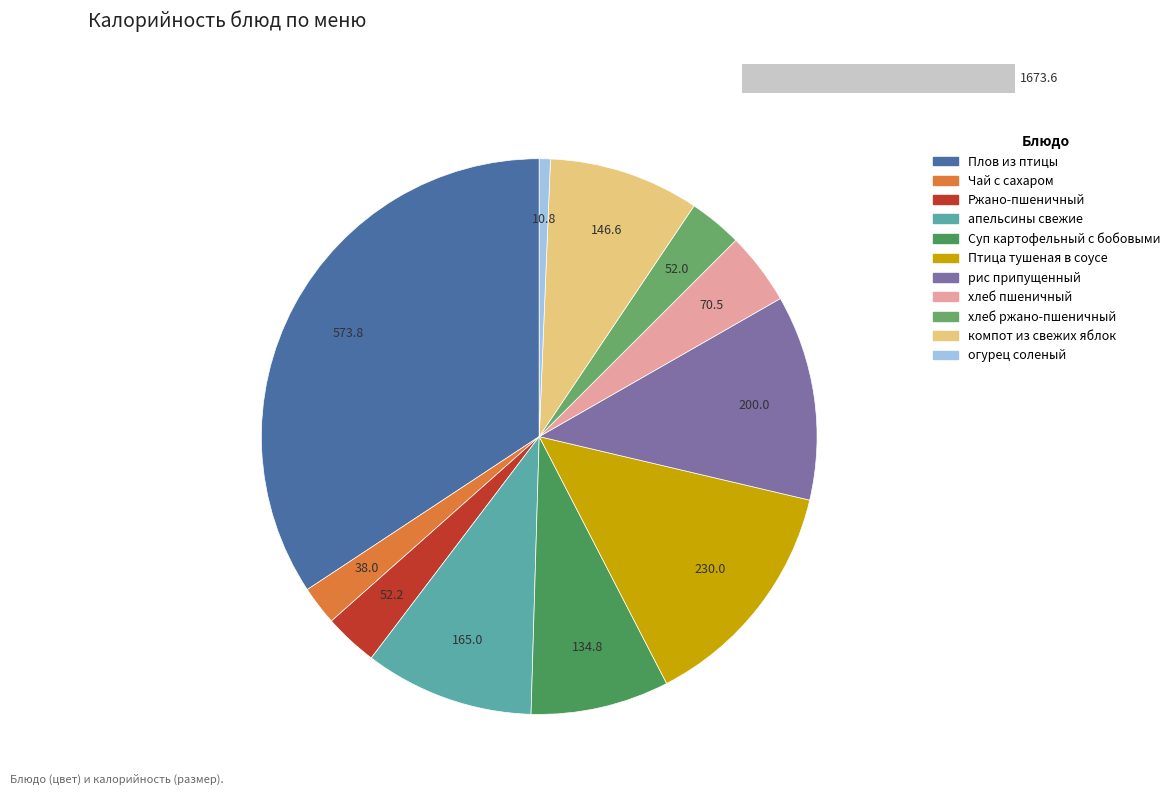

To the nearest percent, what is the difference between the Плов из птицы and рис припущенный slice percentages?

22%